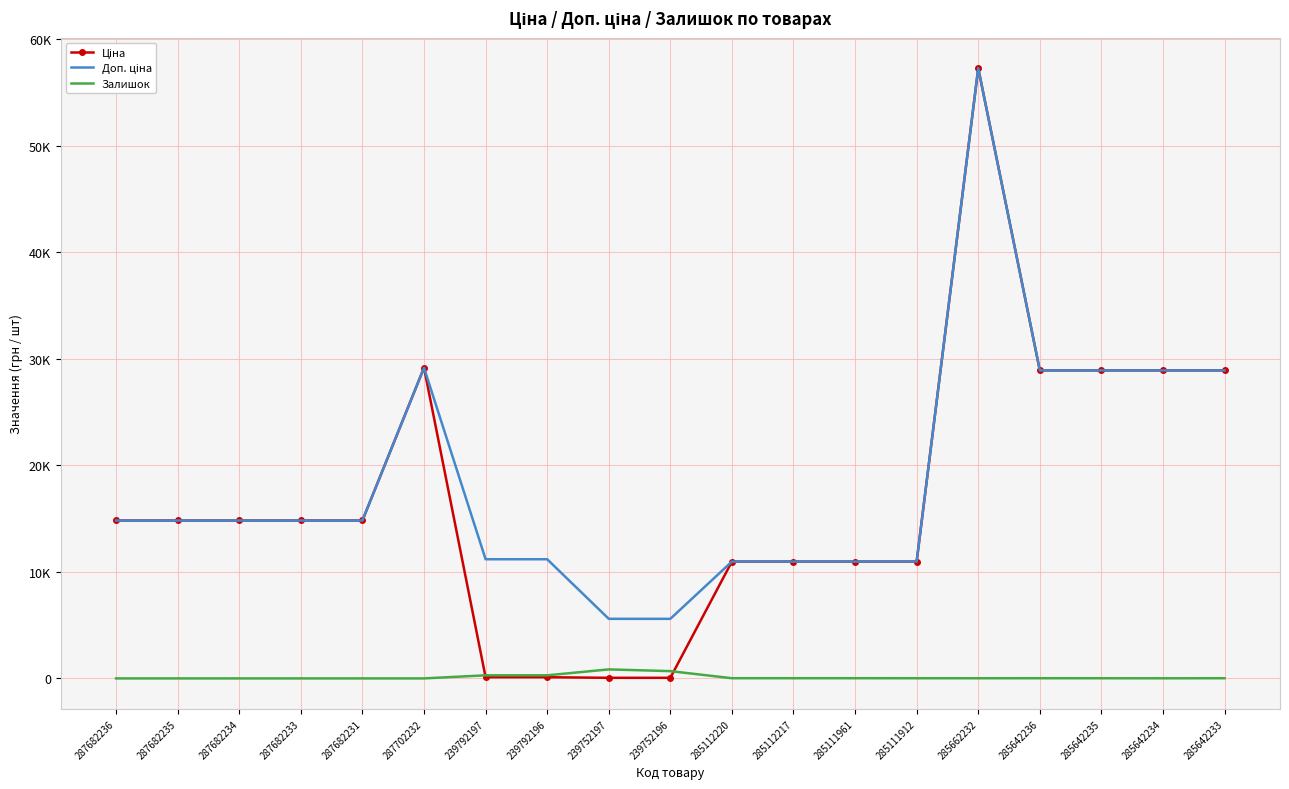

What is the sum of the Доп. ціна values at 287682234 and 285662232?

72075.6